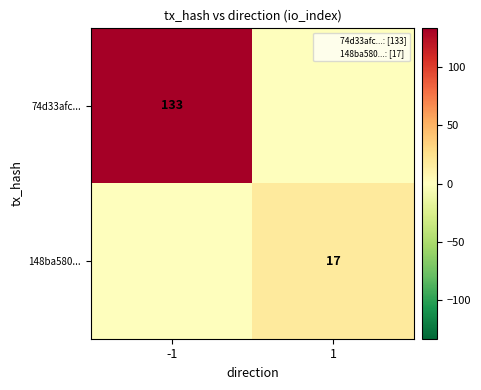

What is the difference between the maximum and minimum values in the row_1 series?

17